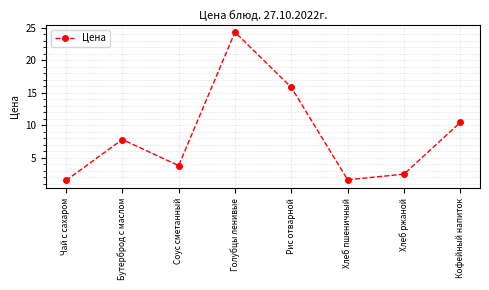

How many values are below 7?

4